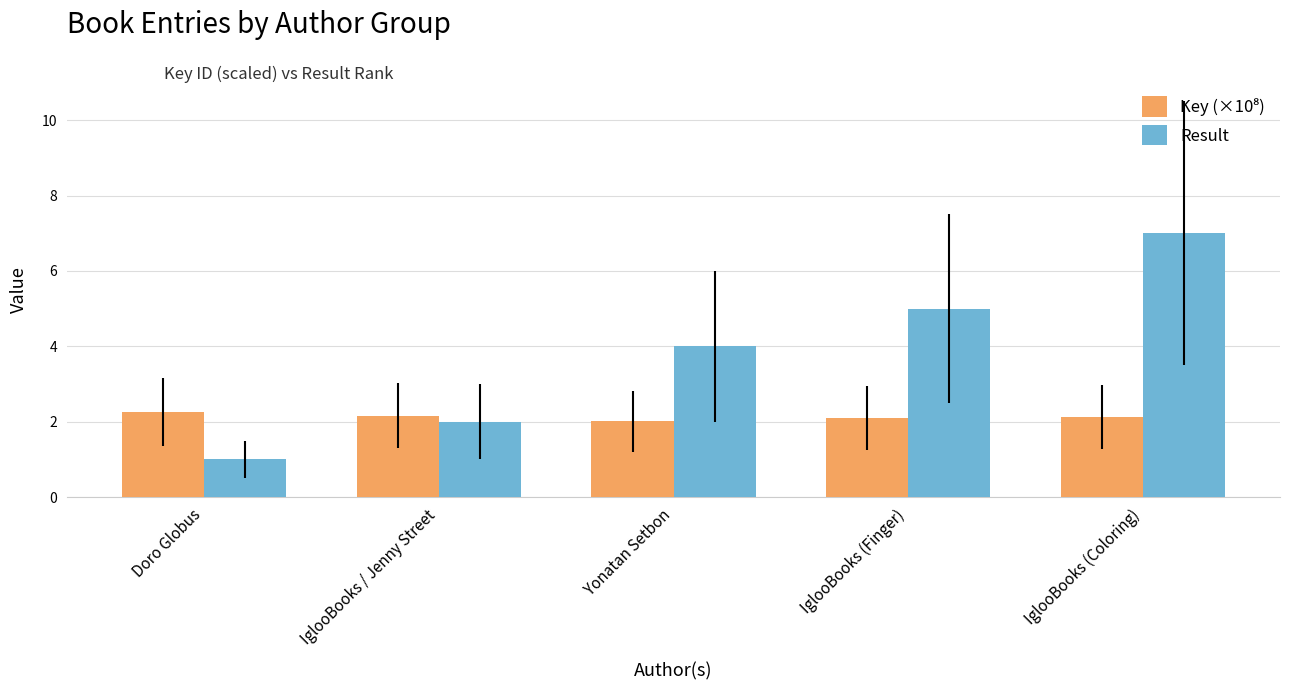

What is the label of the 2nd bar from the left?

IglooBooks / Jenny Street